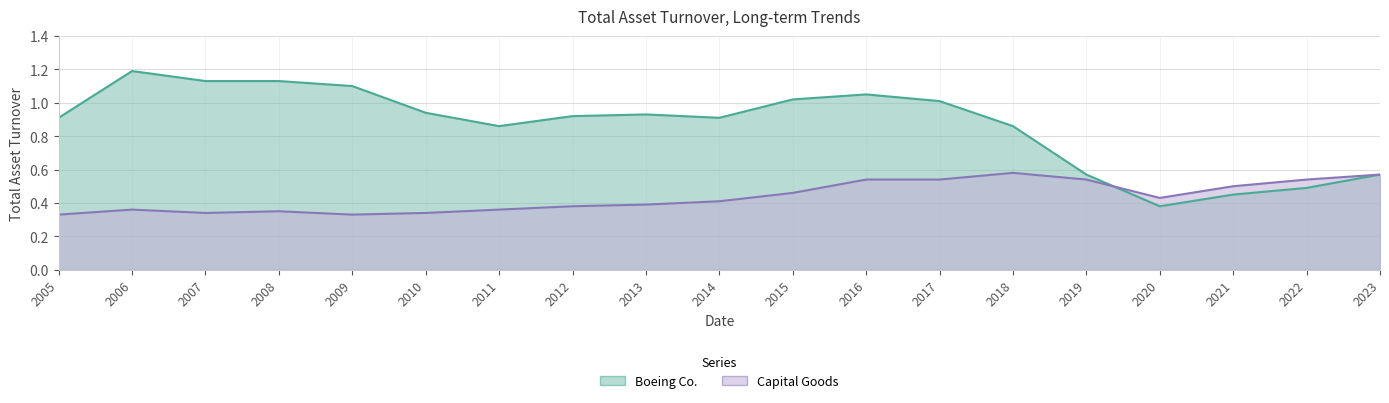

How many Capital Goods values are between 0 and 1?

19